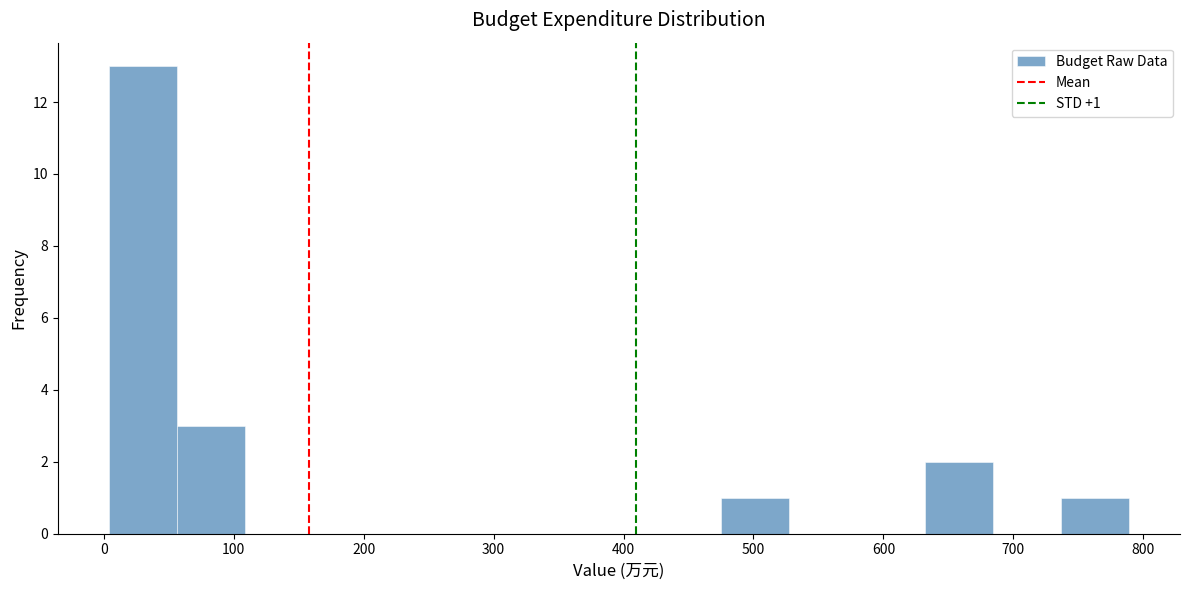

Over which range of the x-axis is the bar tallest?

0 to 60